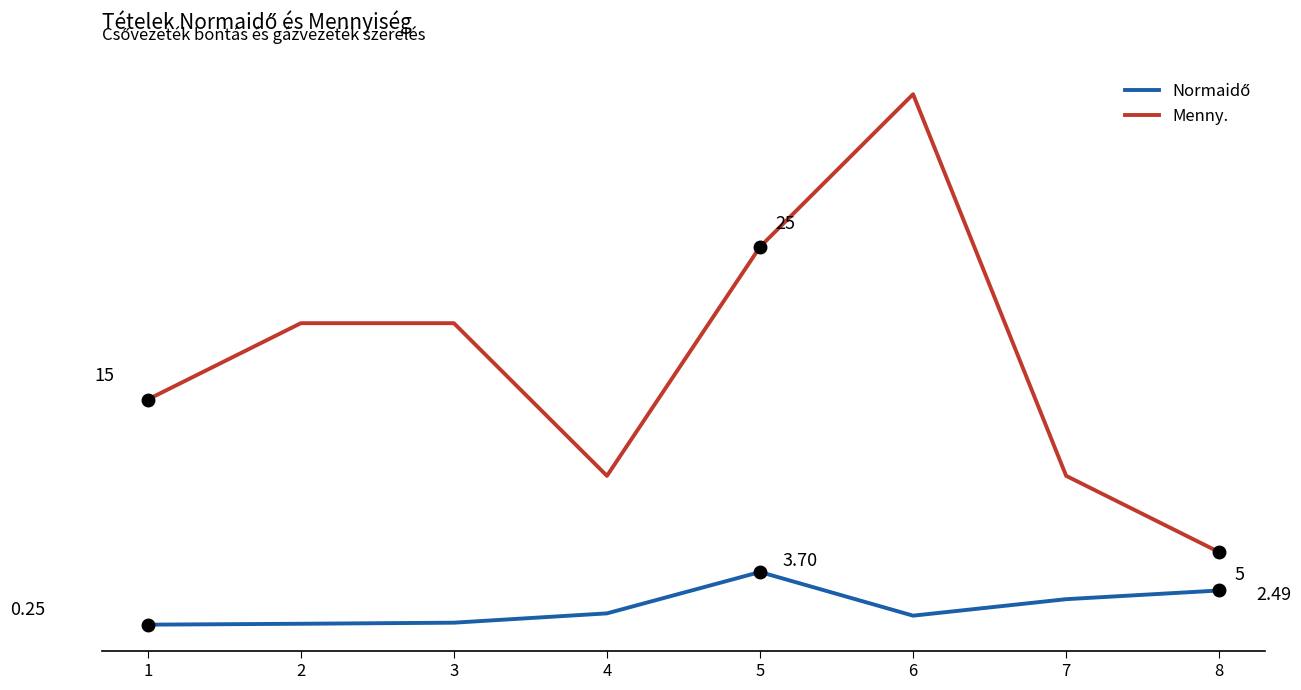

Does the chart display data point markers on the line(s)?

No